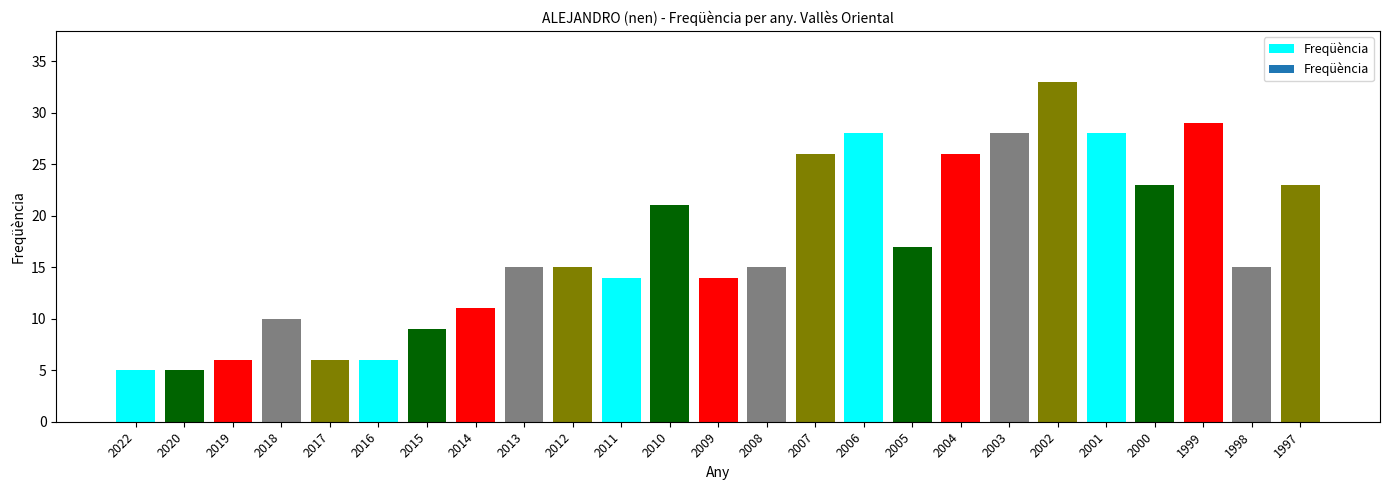

What is the difference between the second highest and second lowest values?

24